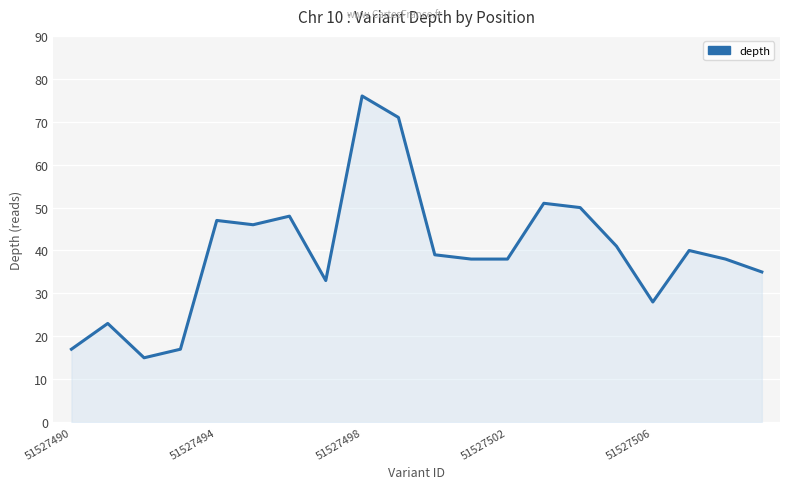

What is the difference between the maximum and minimum values?

61